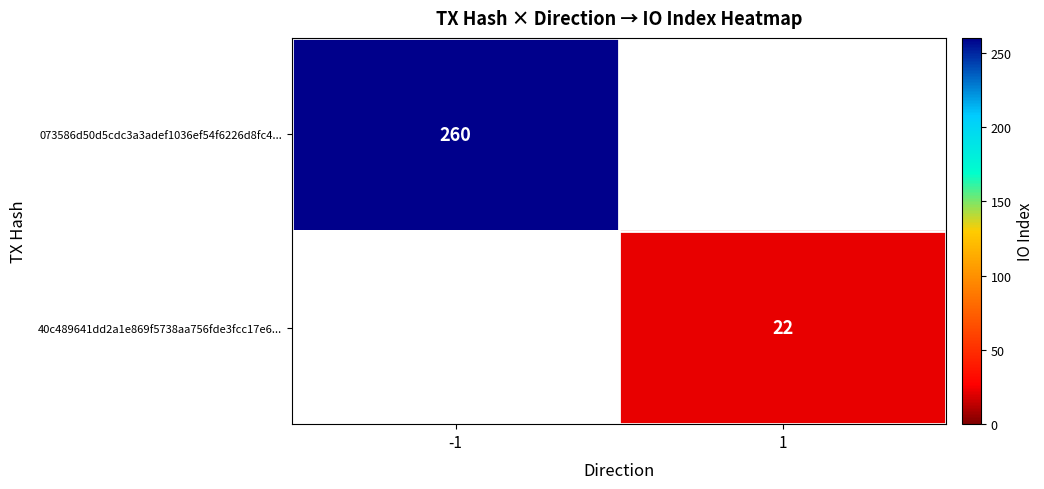

The value of 40c489641dd2a1e869f5738aa756fde3fcc17e6... at 1 is 22. True or false?

True